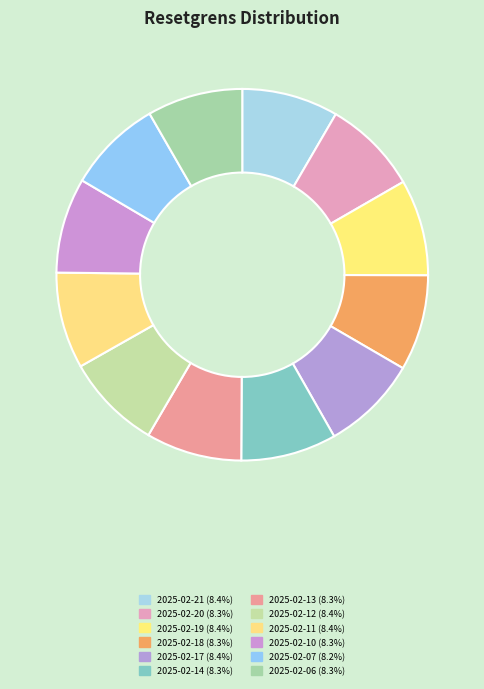

True or false: 2025-02-12 accounts for 1% of the total.

False